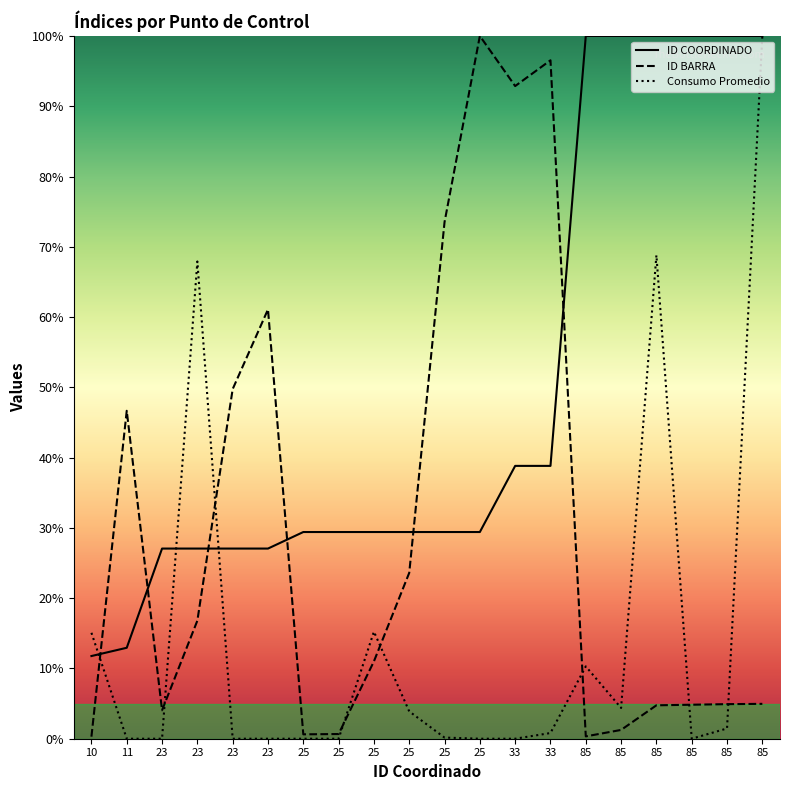

What are all the series names shown in the legend?

ID COORDINADO, ID BARRA, Consumo Promedio